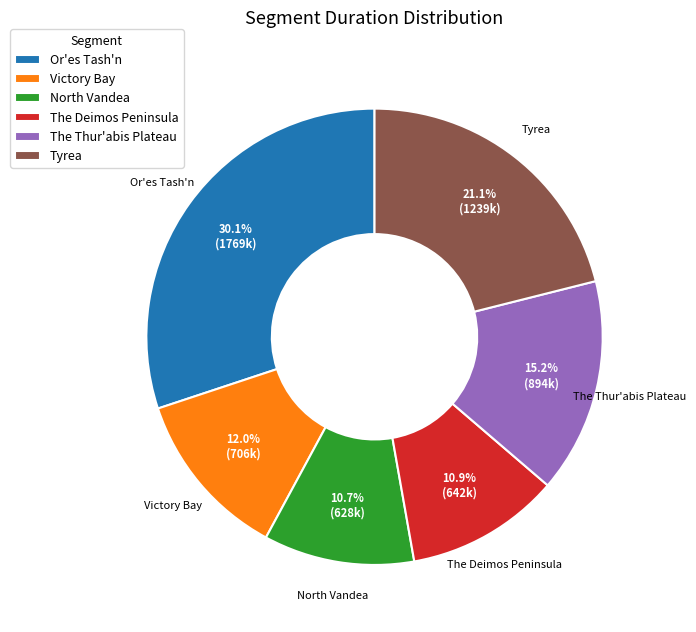

Count the number of slices in the pie.

6